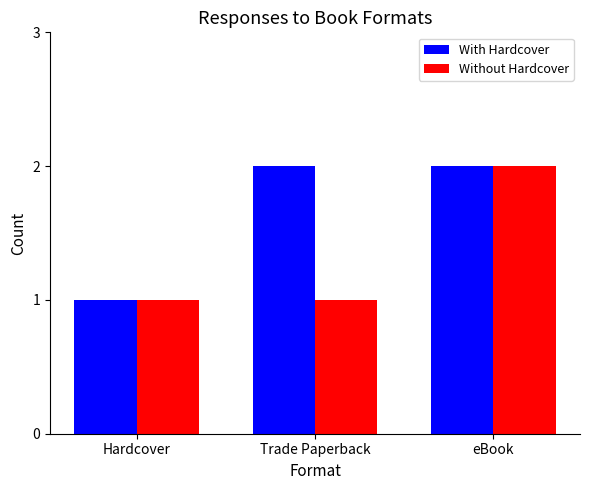

Is it true that With Hardcover equals 1 at Trade Paperback?

False